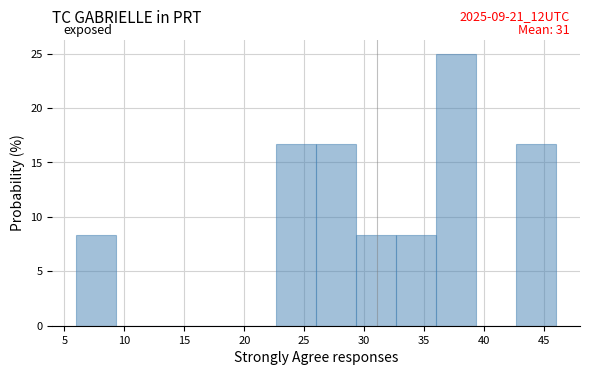

Which range on the x-axis has the tallest bar?

36.0 to 39.5